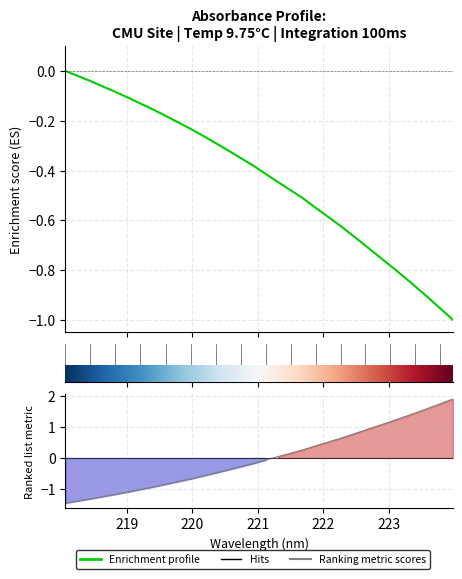

What is the maximum value for Ranking metric scores?

1.9